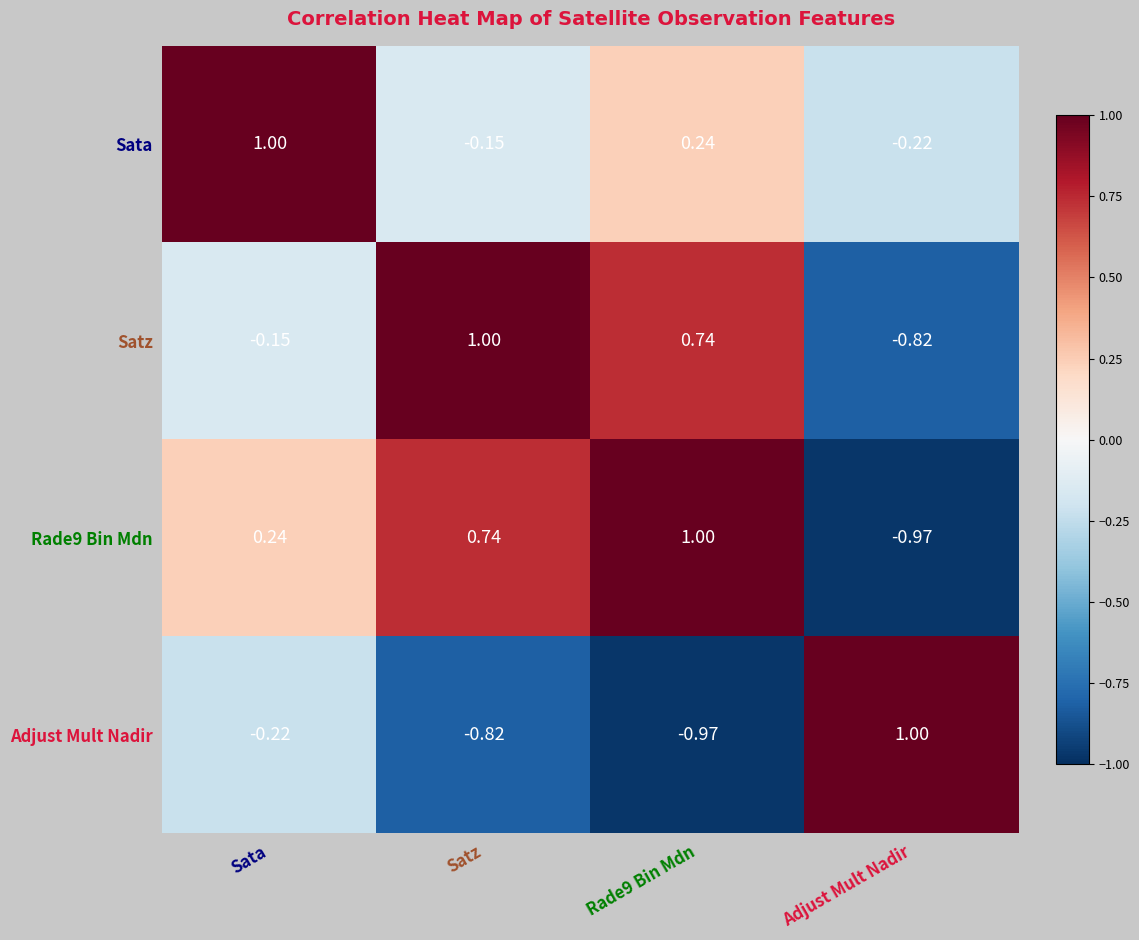

What is the difference between the highest and lowest values at Adjust Mult Nadir?

2.0